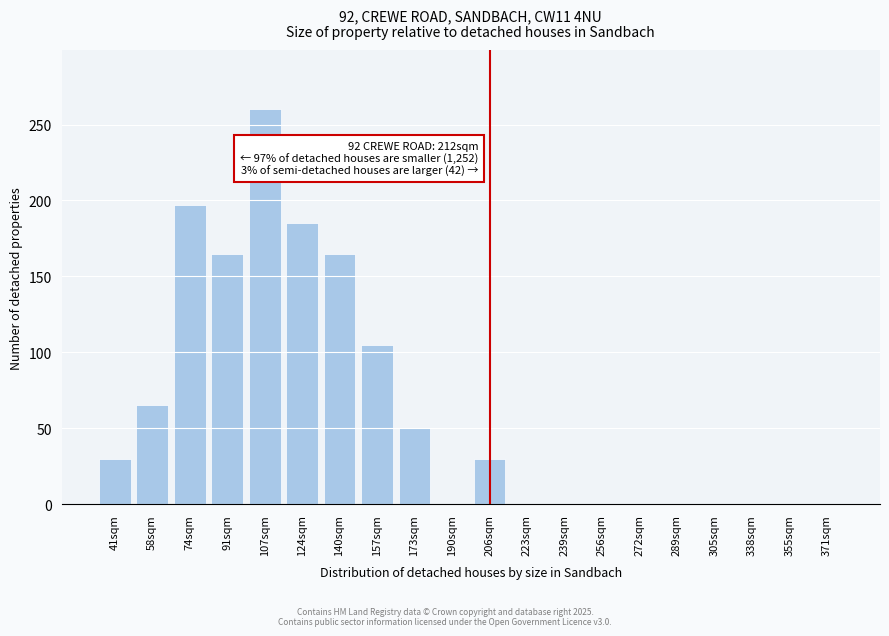

Reading left to right, transcribe all the data shown in this chart.

41sqm=30	58sqm=65	74sqm=197	91sqm=165	107sqm=260	124sqm=185	140sqm=165	157sqm=105	173sqm=50	190sqm=0	206sqm=30	223sqm=0	239sqm=0	256sqm=0	272sqm=0	289sqm=0	305sqm=0	338sqm=0	355sqm=0	371sqm=0